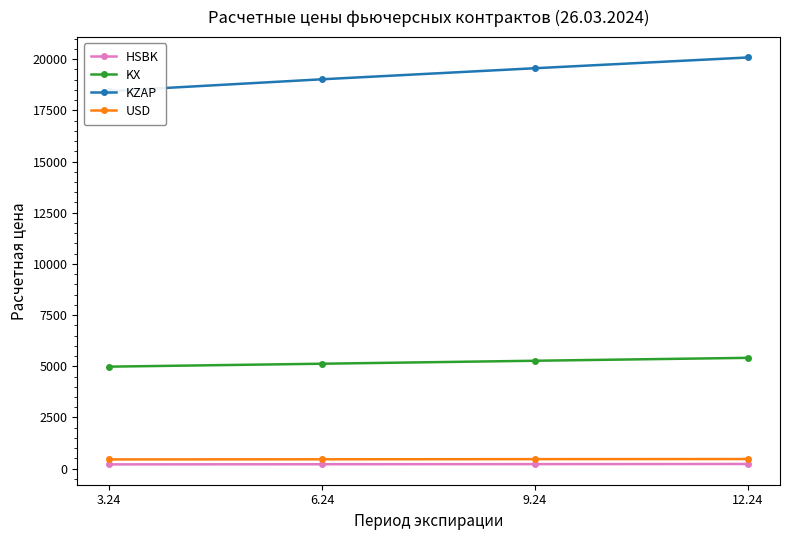

What are all the series names shown in the legend?

HSBK, KX, KZAP, USD